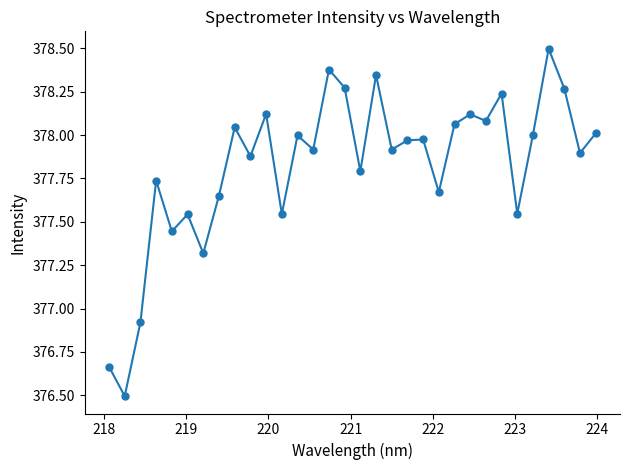

What is the greatest value displayed?

378.5